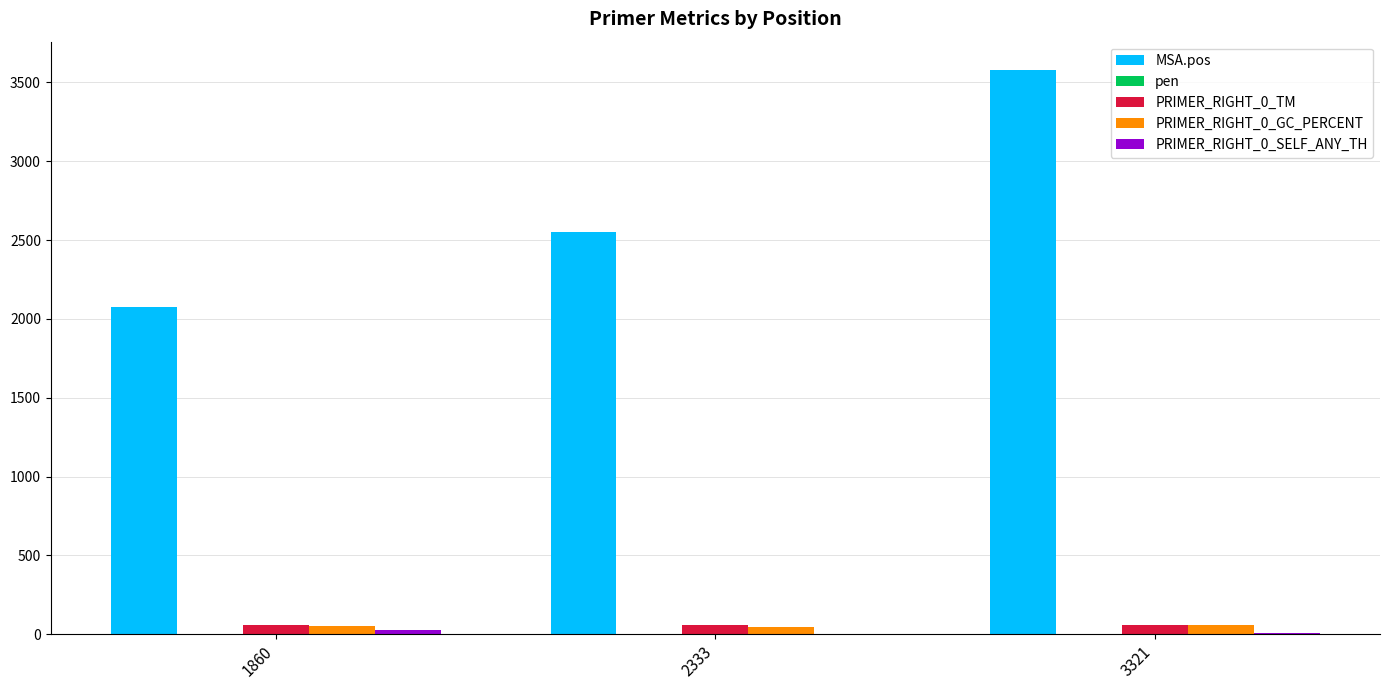

What is the sum of all PRIMER_RIGHT_0_GC_PERCENT values?

153.2